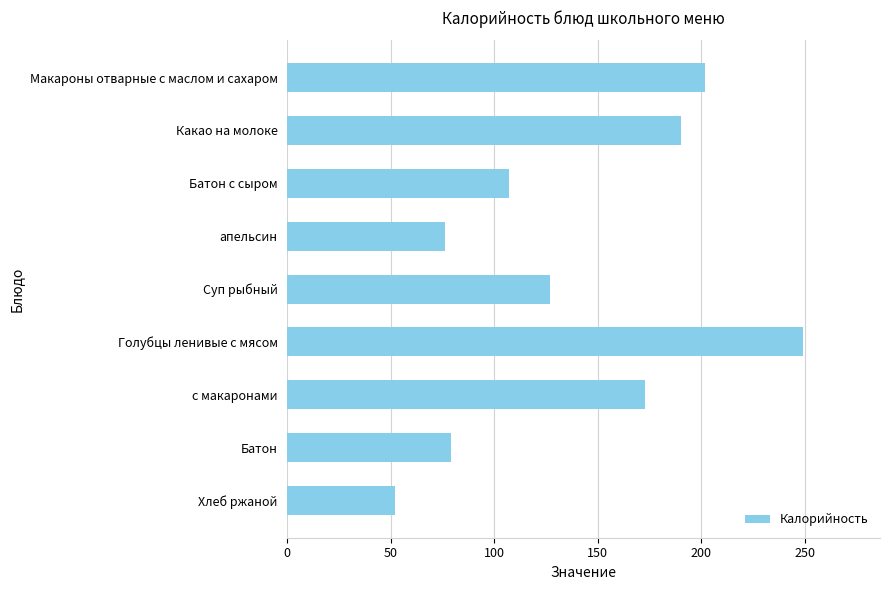

How many values are below 127?

4